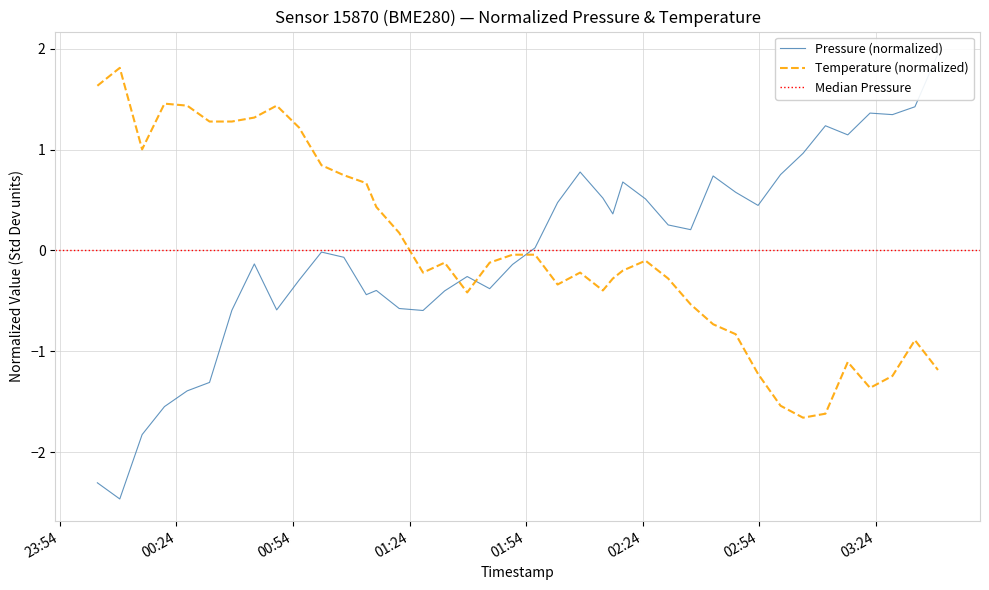

What is the maximum value shown in the chart?

1.9